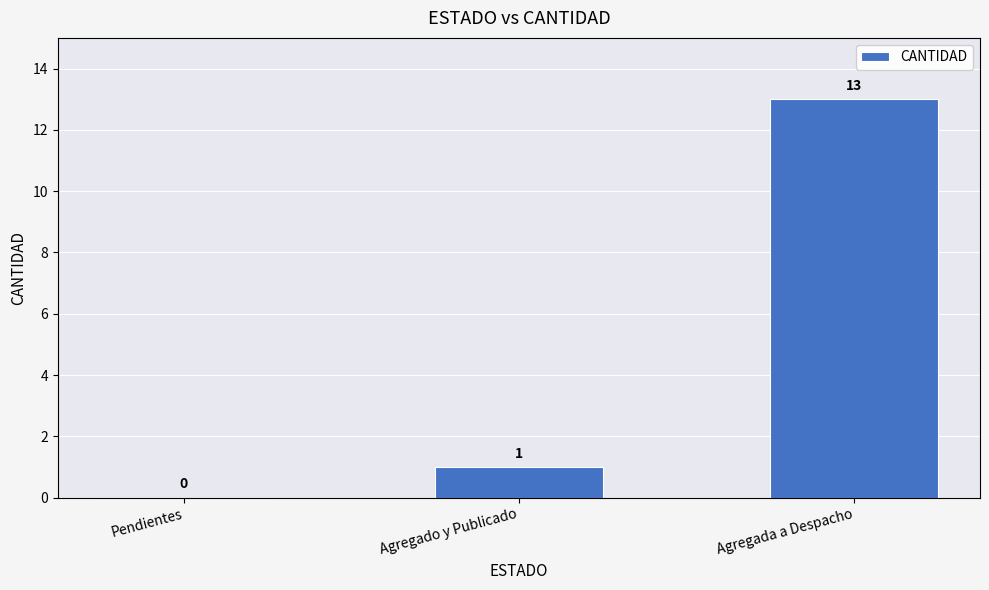

Approximately how many times larger is the value at Agregada a Despacho compared to Agregado y Publicado?

13.0